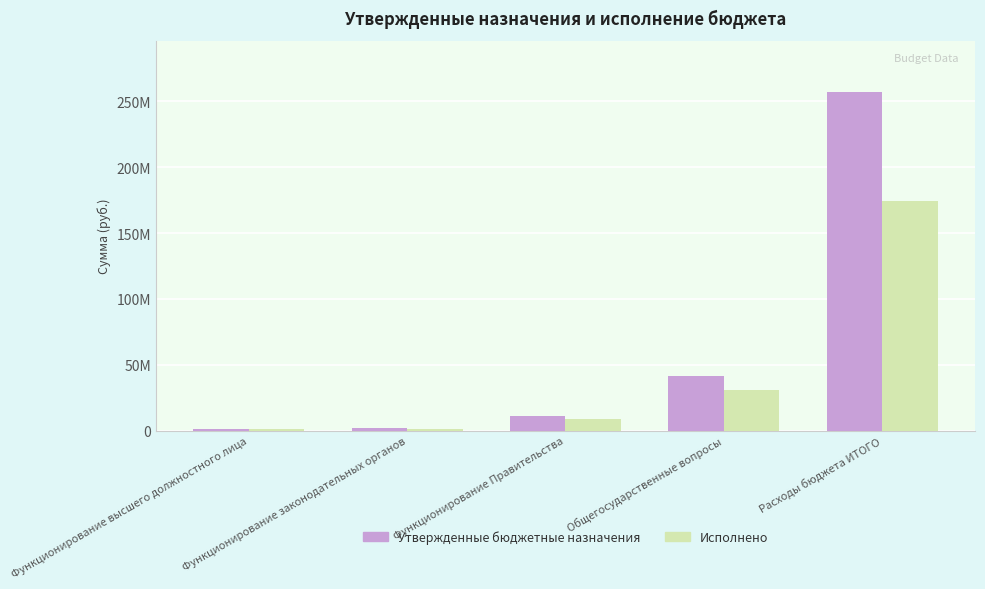

Between Функционирование законодательных органов and Общегосударственные вопросы, which series saw the biggest shift?

Утвержденные бюджетные назначения